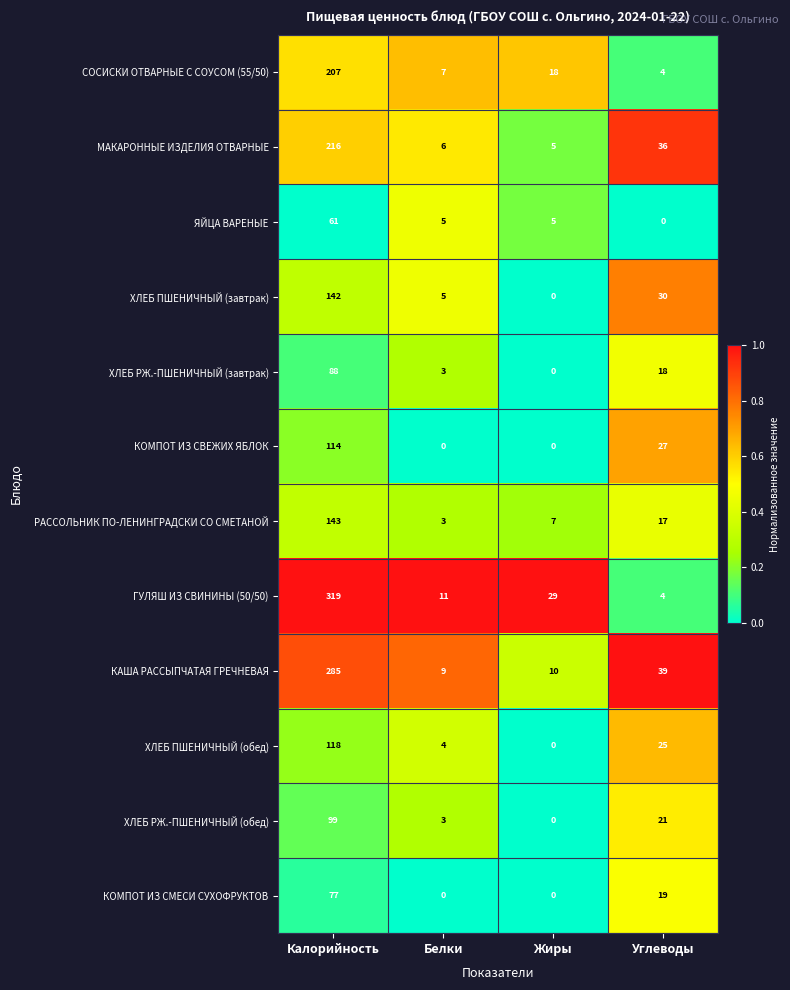

The value of ХЛЕБ РЖ.-ПШЕНИЧНЫЙ (обед) at Белки is 4. True or false?

False